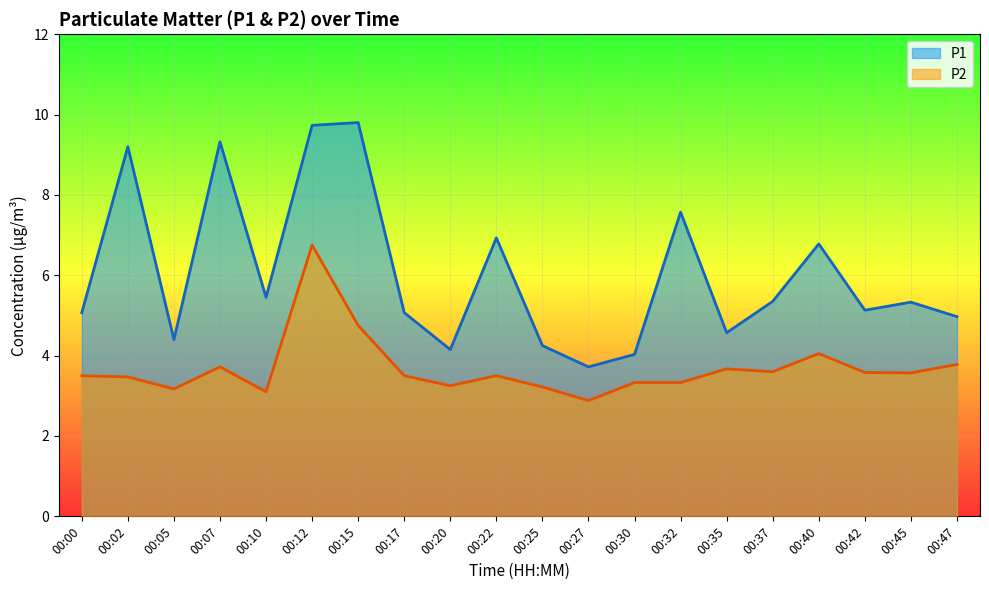

What is the average value of the P2 series?

3.7